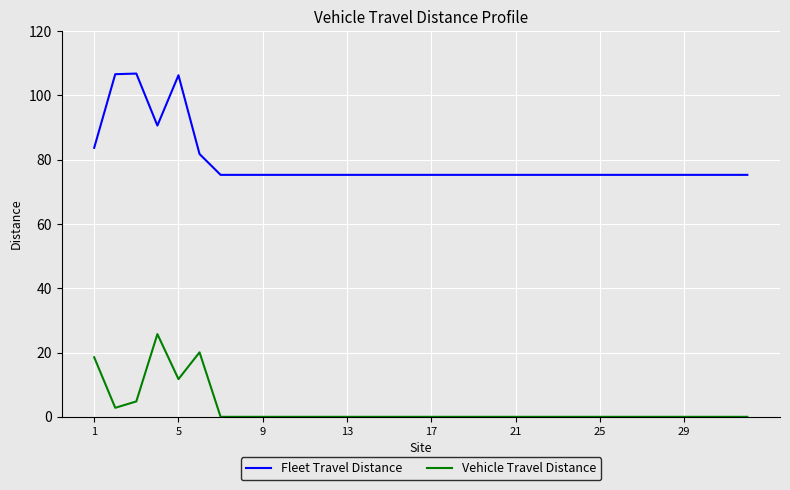

Which series has the widest spread of values?

Fleet Travel Distance